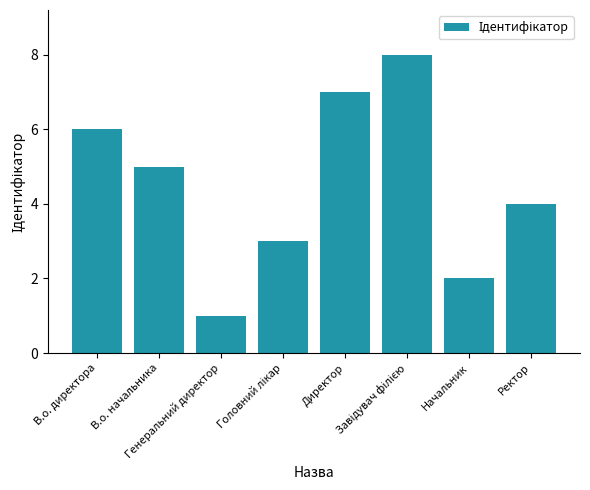

Are the bars grouped side by side (vs. stacked)?

No